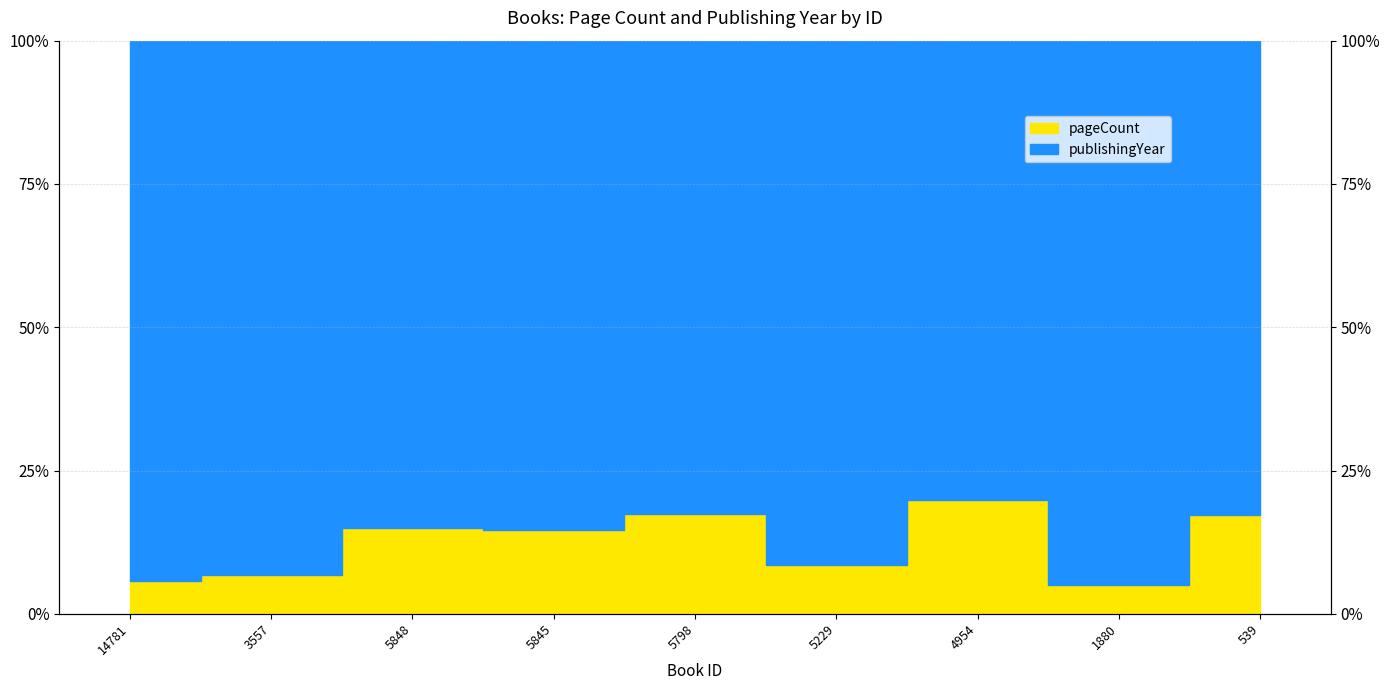

What is the label of the 7th point from the right?

5848